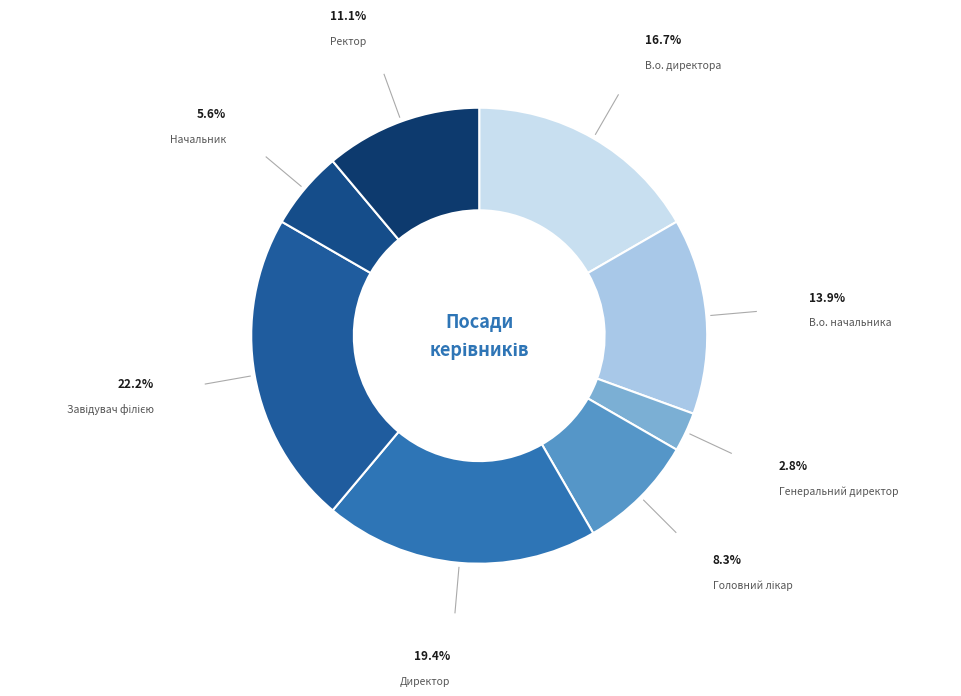

How many slices are in this pie chart?

8